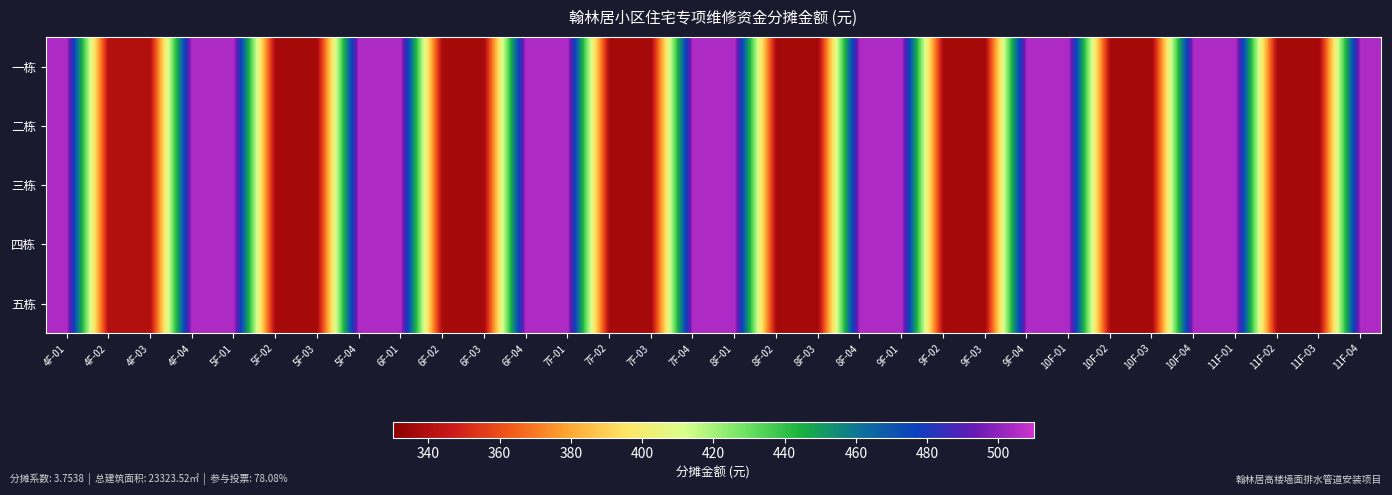

Reading left to right, transcribe all the data shown in this chart.

一栋: 4F-01=505.0	4F-02=340.1	4F-03=340.1	4F-04=505.0	5F-01=505.0	5F-02=336.7	5F-03=336.7	5F-04=505.0	6F-01=505.0	6F-02=336.7	6F-03=336.7	6F-04=505.0	7F-01=505.0	7F-02=336.7	7F-03=336.7	7F-04=505.0	8F-01=505.0	8F-02=336.7	8F-03=336.7	8F-04=505.0	9F-01=505.0	9F-02=336.7	9F-03=336.7	9F-04=505.0	10F-01=505.0	10F-02=336.7	10F-03=336.7	10F-04=505.0	11F-01=505.0	11F-02=336.7	11F-03=336.7	11F-04=505.0
二栋: 4F-01=505.0	4F-02=340.1	4F-03=340.1	4F-04=505.0	5F-01=505.0	5F-02=336.7	5F-03=336.7	5F-04=505.0	6F-01=505.0	6F-02=336.7	6F-03=336.7	6F-04=505.0	7F-01=505.0	7F-02=336.7	7F-03=336.7	7F-04=505.0	8F-01=505.0	8F-02=336.7	8F-03=336.7	8F-04=505.0	9F-01=505.0	9F-02=336.7	9F-03=336.7	9F-04=505.0	10F-01=505.0	10F-02=336.7	10F-03=336.7	10F-04=505.0	11F-01=505.0	11F-02=336.7	11F-03=336.7	11F-04=505.0
三栋: 4F-01=505.0	4F-02=340.1	4F-03=340.1	4F-04=505.0	5F-01=505.0	5F-02=336.7	5F-03=336.7	5F-04=505.0	6F-01=505.0	6F-02=336.7	6F-03=336.7	6F-04=505.0	7F-01=505.0	7F-02=336.7	7F-03=336.7	7F-04=505.0	8F-01=505.0	8F-02=336.7	8F-03=336.7	8F-04=505.0	9F-01=505.0	9F-02=336.7	9F-03=336.7	9F-04=505.0	10F-01=505.0	10F-02=336.7	10F-03=336.7	10F-04=505.0	11F-01=505.0	11F-02=336.7	11F-03=336.7	11F-04=505.0
四栋: 4F-01=505.0	4F-02=340.1	4F-03=340.1	4F-04=505.0	5F-01=505.0	5F-02=336.7	5F-03=336.7	5F-04=505.0	6F-01=505.0	6F-02=336.7	6F-03=336.7	6F-04=505.0	7F-01=505.0	7F-02=336.7	7F-03=336.7	7F-04=505.0	8F-01=505.0	8F-02=336.7	8F-03=336.7	8F-04=505.0	9F-01=505.0	9F-02=336.7	9F-03=336.7	9F-04=505.0	10F-01=505.0	10F-02=336.7	10F-03=336.7	10F-04=505.0	11F-01=505.0	11F-02=336.7	11F-03=336.7	11F-04=505.0
五栋: 4F-01=505.0	4F-02=340.1	4F-03=340.1	4F-04=505.0	5F-01=505.0	5F-02=336.7	5F-03=336.7	5F-04=505.0	6F-01=505.0	6F-02=336.7	6F-03=336.7	6F-04=505.0	7F-01=505.0	7F-02=336.7	7F-03=336.7	7F-04=505.0	8F-01=505.0	8F-02=336.7	8F-03=336.7	8F-04=505.0	9F-01=505.0	9F-02=336.7	9F-03=336.7	9F-04=505.0	10F-01=505.0	10F-02=336.7	10F-03=336.7	10F-04=505.0	11F-01=505.0	11F-02=336.7	11F-03=336.7	11F-04=505.0